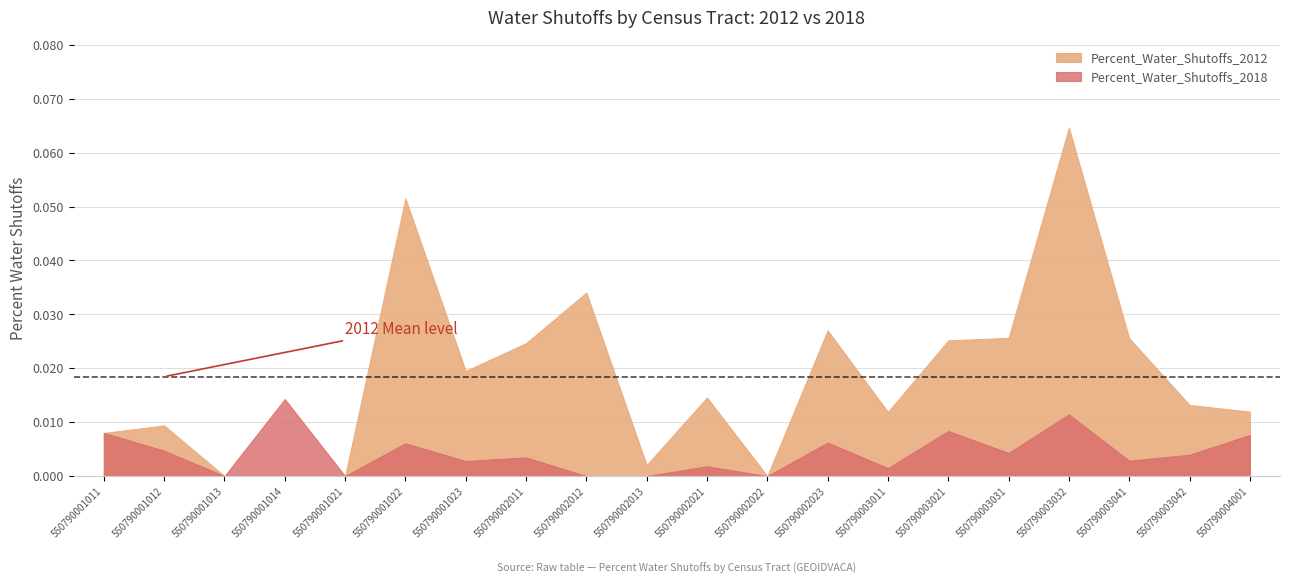

At which category is the sum across all series the highest?

550790003032